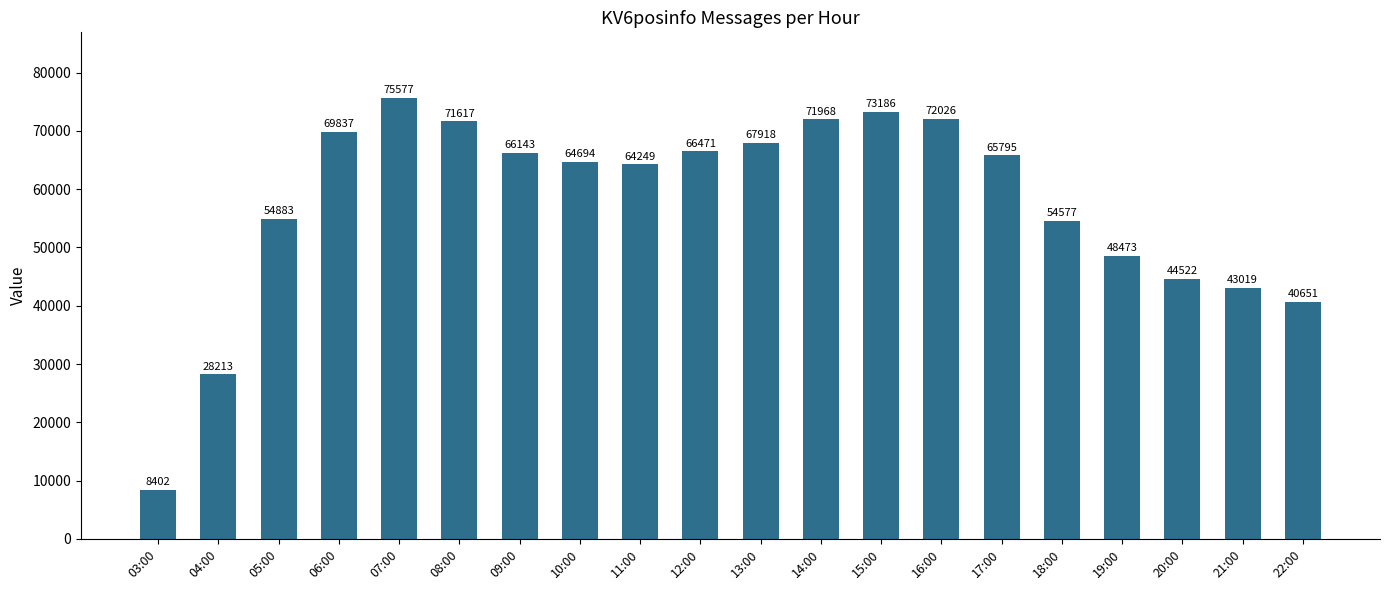

At which label does the data first exceed 65795?

06:00